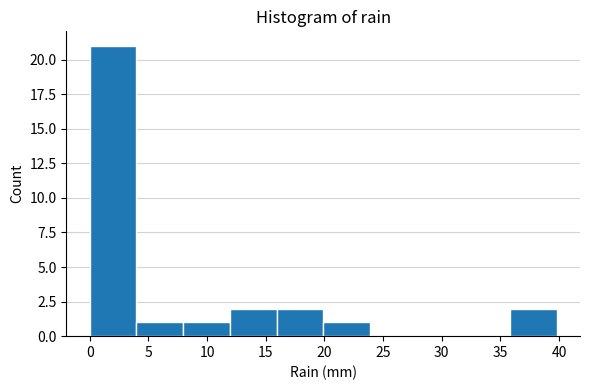

What is the height of the bar covering 12 to 16 on the x-axis? Neither the bar edges nor the heights are printed on the chart, so give them approximately, as read against the axes.

2